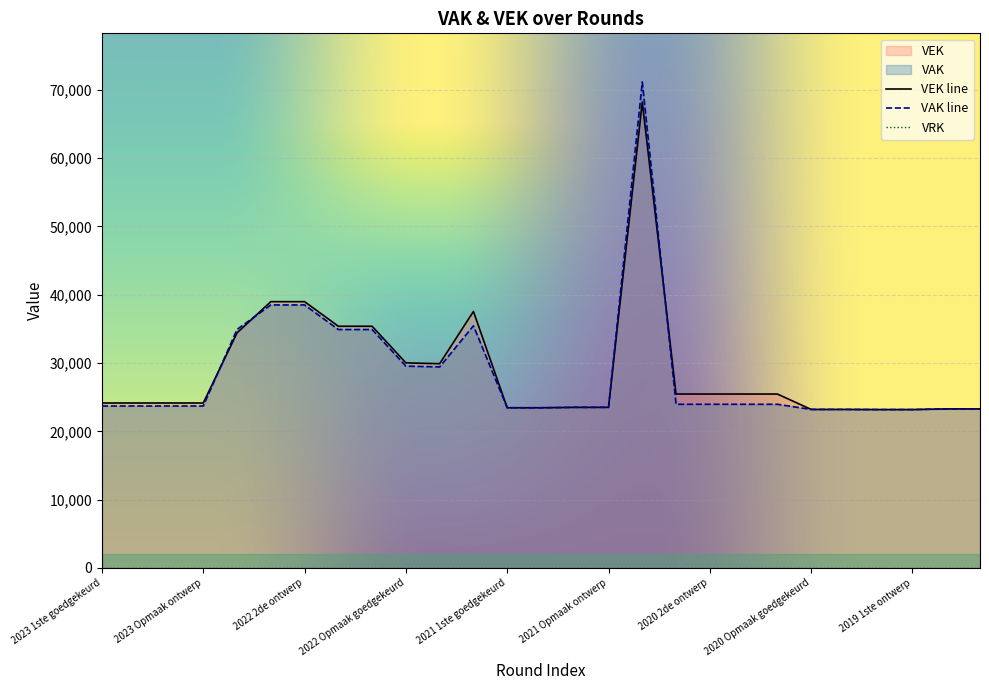

Is the value of VAK at 2021 1ste goedgekeurd greater than the value of VEK at 2020 Opmaak goedgekeurd?

Yes